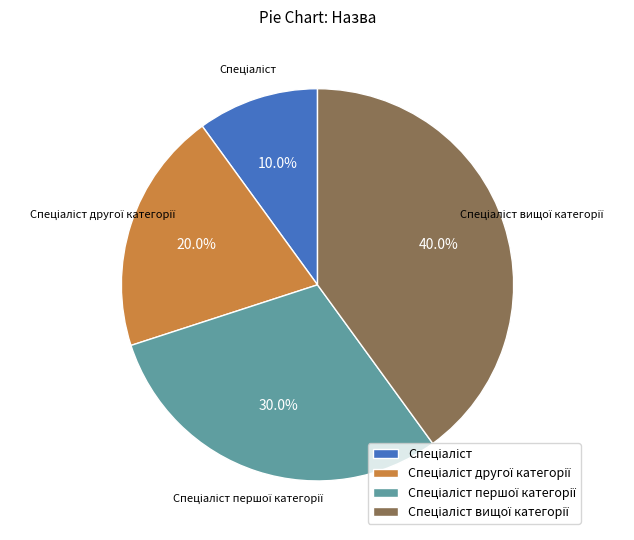

Is there a majority slice in this chart?

No